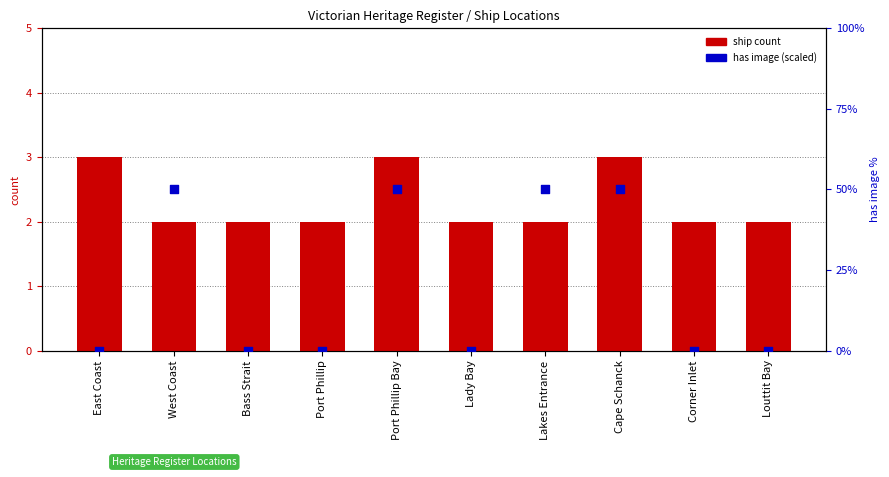

Is the value of has image (scaled) at Corner Inlet greater than the value of ship count at Port Phillip?

No